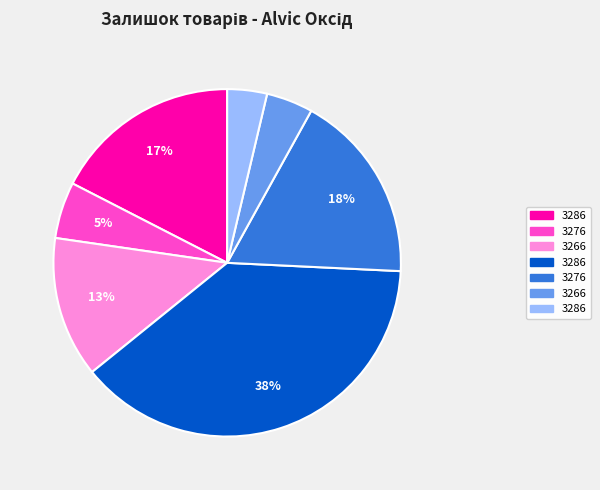

Is there a majority slice in this chart?

No